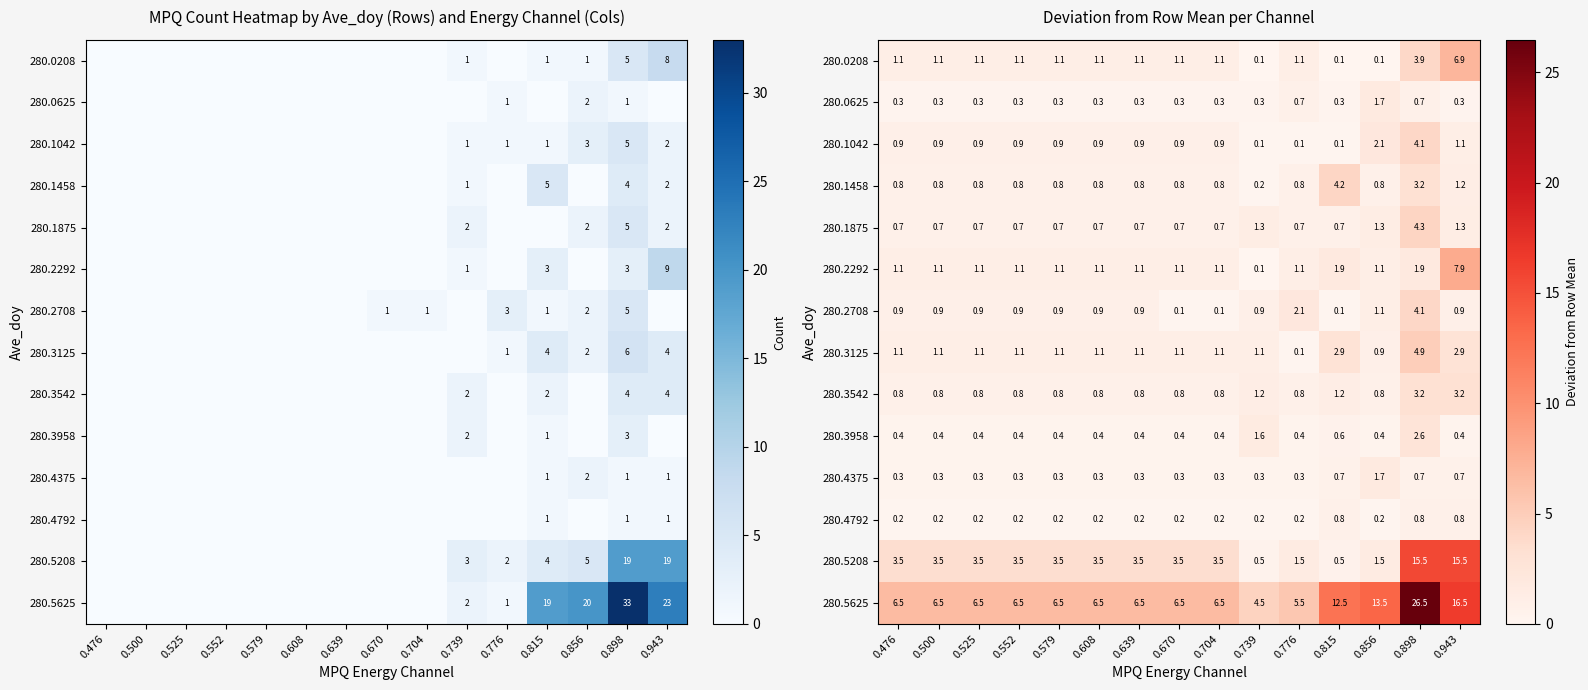

At how many categories does at least one series exceed 7?

4